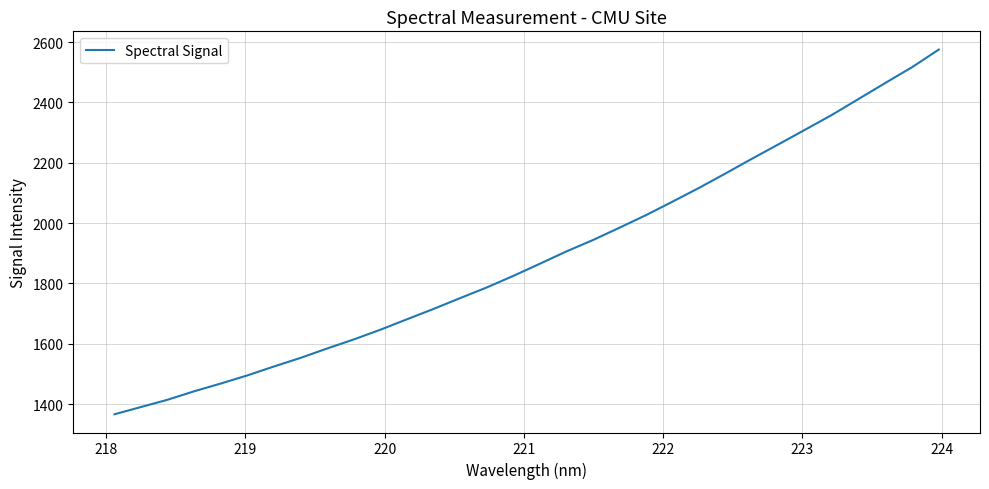

What is the minimum value shown in the chart?

1366.4